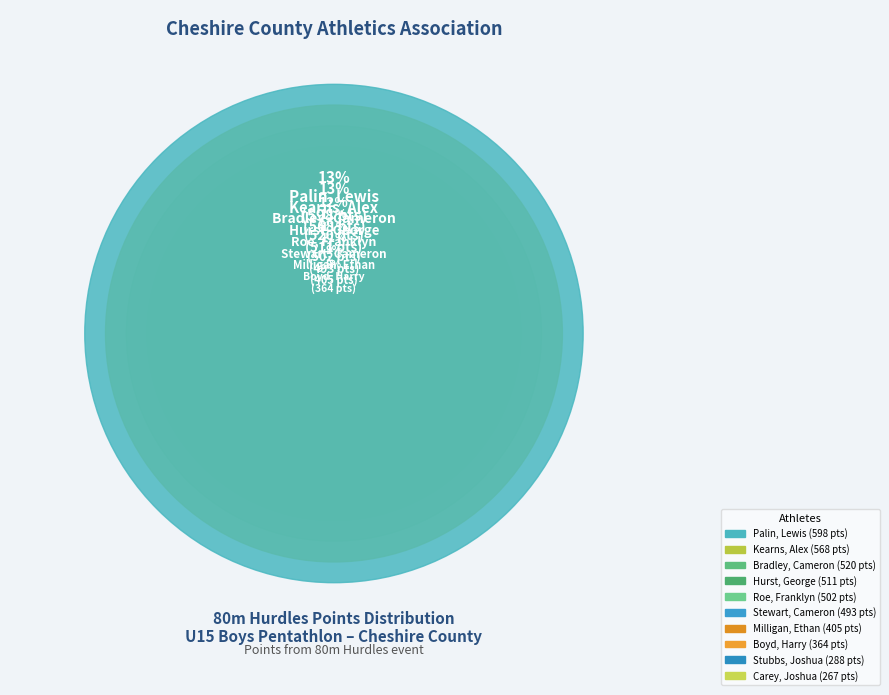

To the nearest percent, what percentage of the pie is Carey, Joshua?

6%